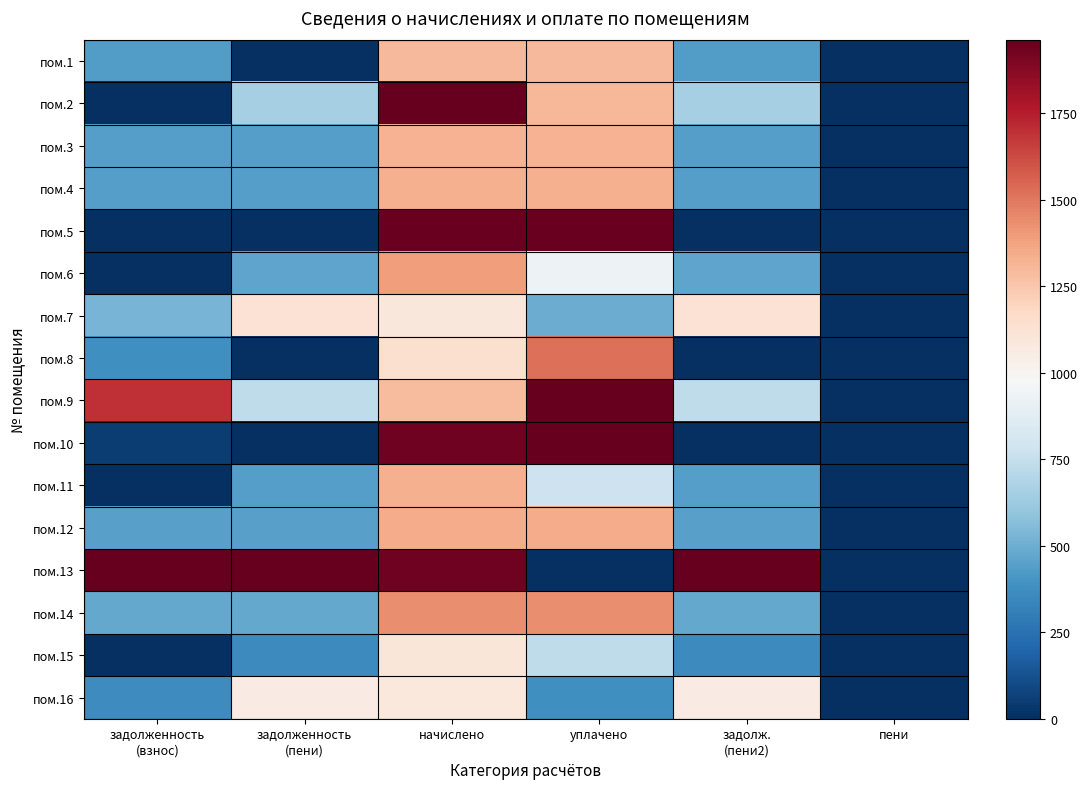

At which category is the sum across all series the highest?

задолж.
(пени2)